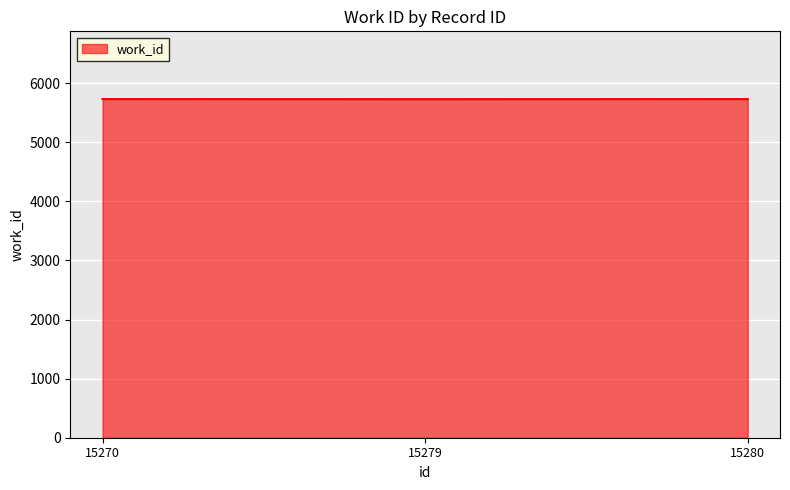

What is the sum of the values at 15270 and 15279?

11459